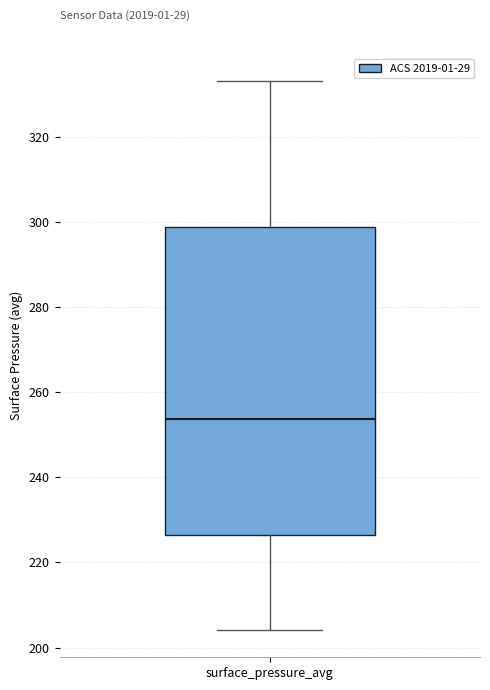

Transcribe this box plot: give where the median line is, the range the box spans, and where the two whiskers end, as read against the y-axis. The values are not printed on the chart, so give them approximately, as read against the axis.

median 254, box 226 to 298, whiskers 204 to 334